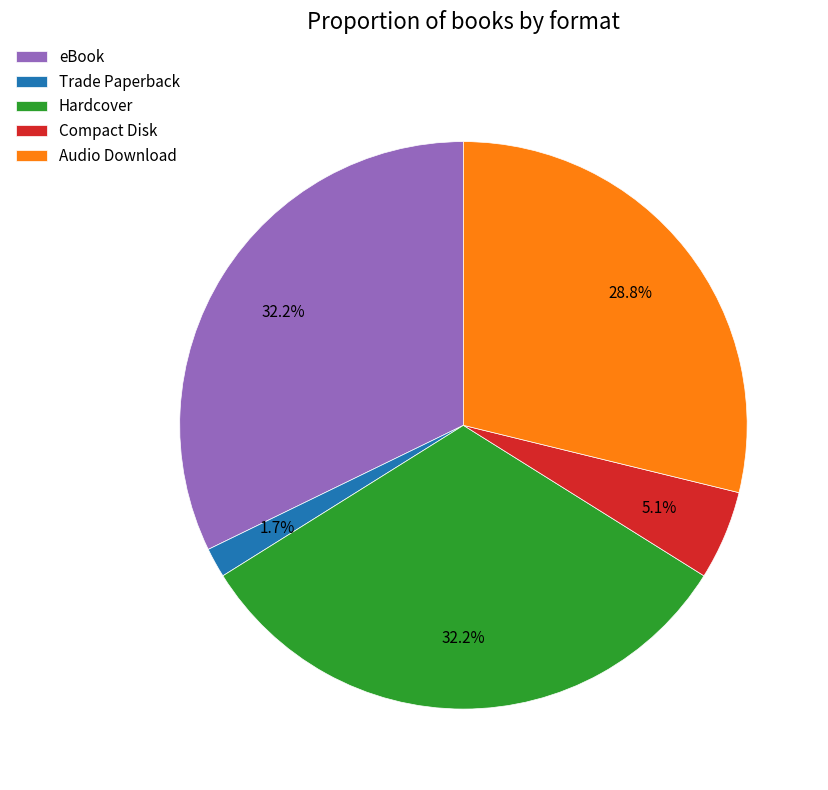

Which slice is the smallest?

Trade Paperback